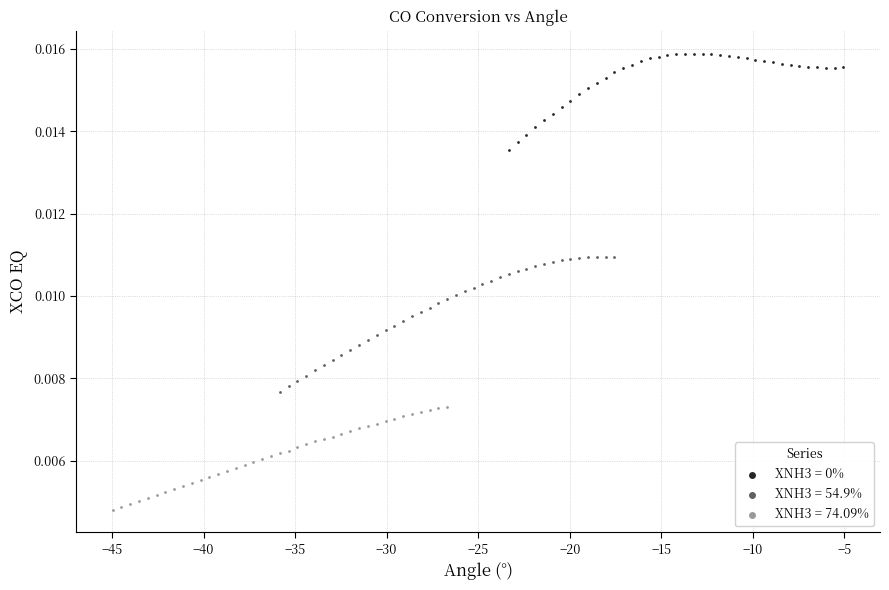

Which series reaches the minimum Y coordinate?

XNH3 = 74.09%